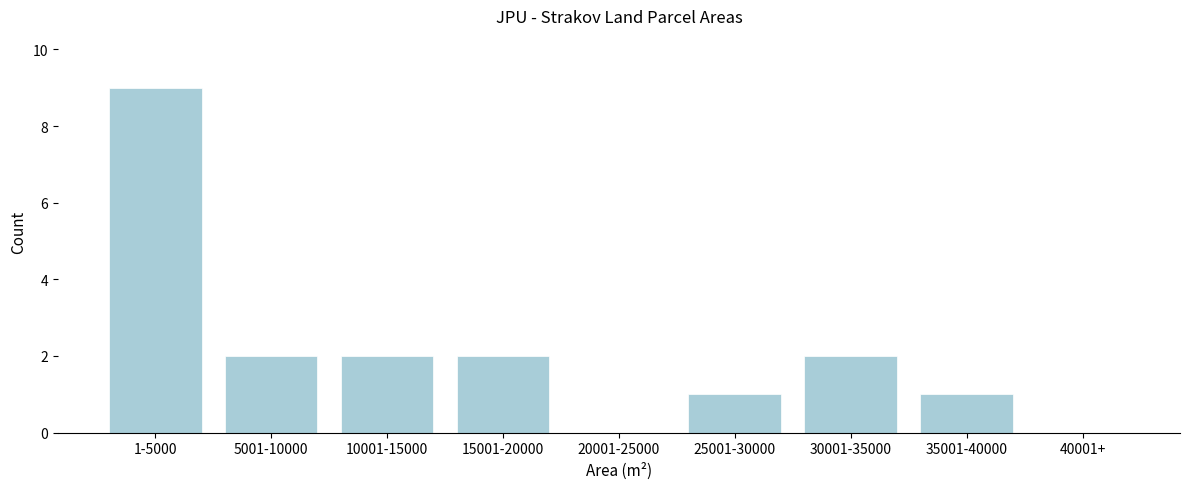

Reading right to left, transcribe all the data shown in this chart.

40001+=0	35001-40000=1	30001-35000=2	25001-30000=1	20001-25000=0	15001-20000=2	10001-15000=2	5001-10000=2	1-5000=9